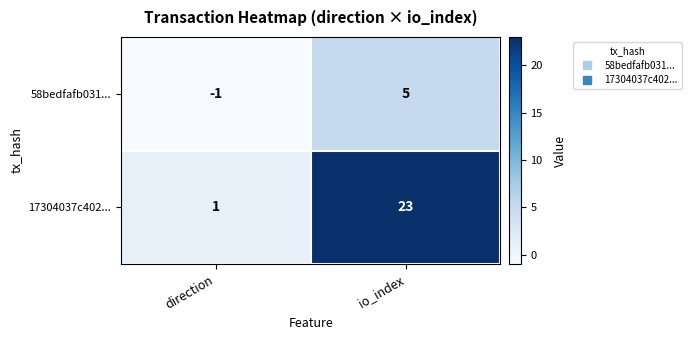

Is it true that 58bedfafb031... equals -1 at direction?

True